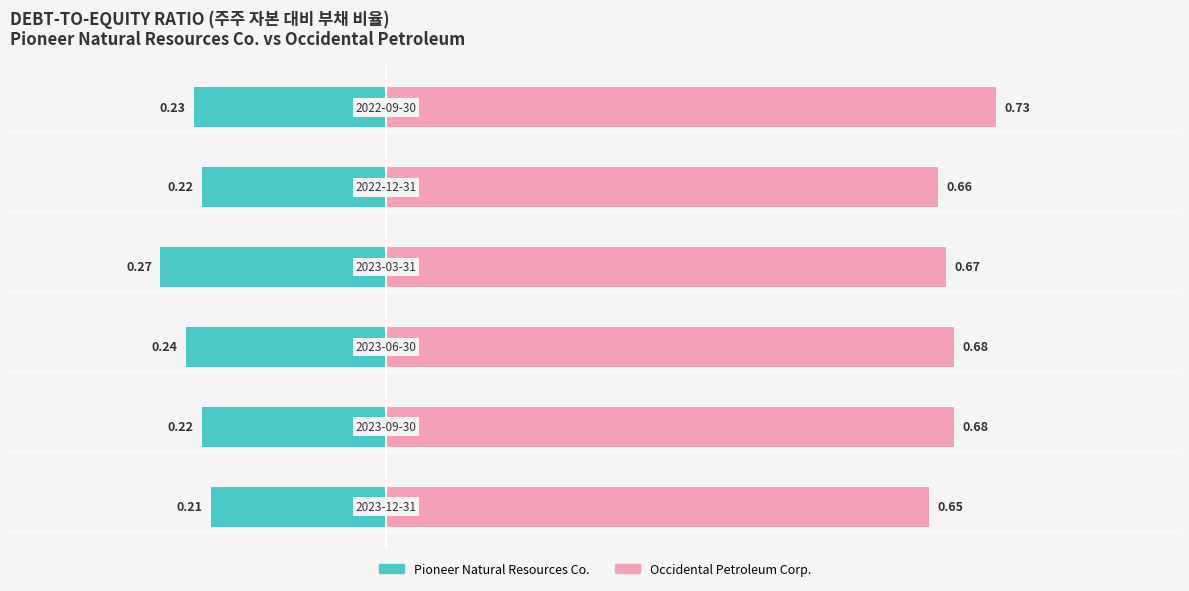

The value of Occidental Petroleum Corp. at 0.4 is 1.2. True or false?

False